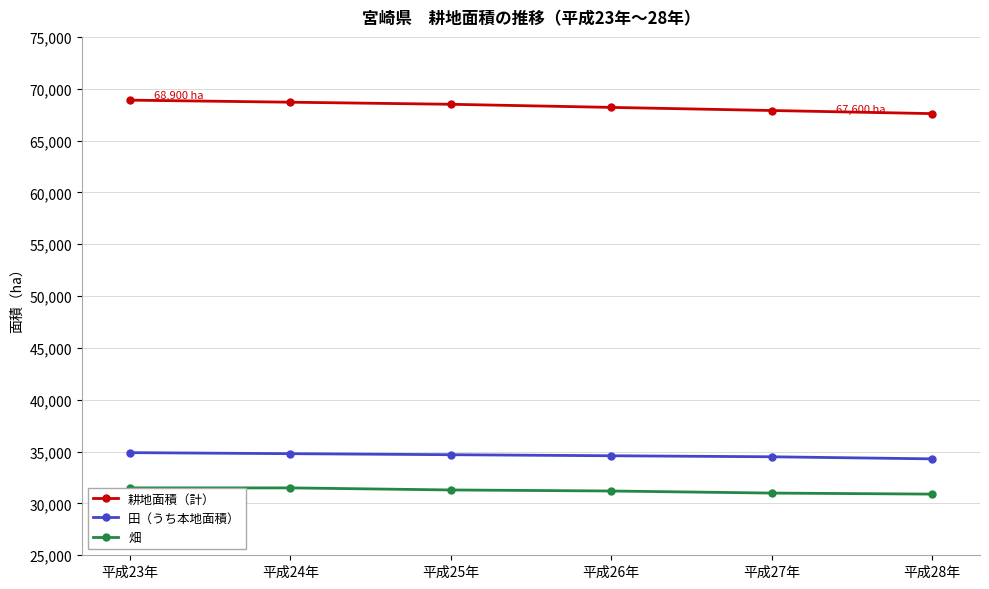

What is the sum of all 畑 values?

187400